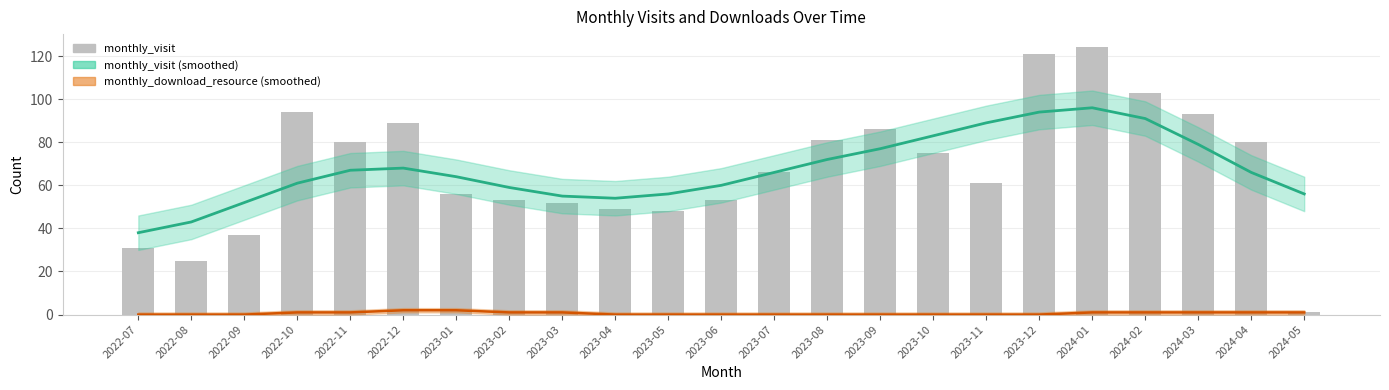

What value does the monthly_visit series have at 2024-03?

93